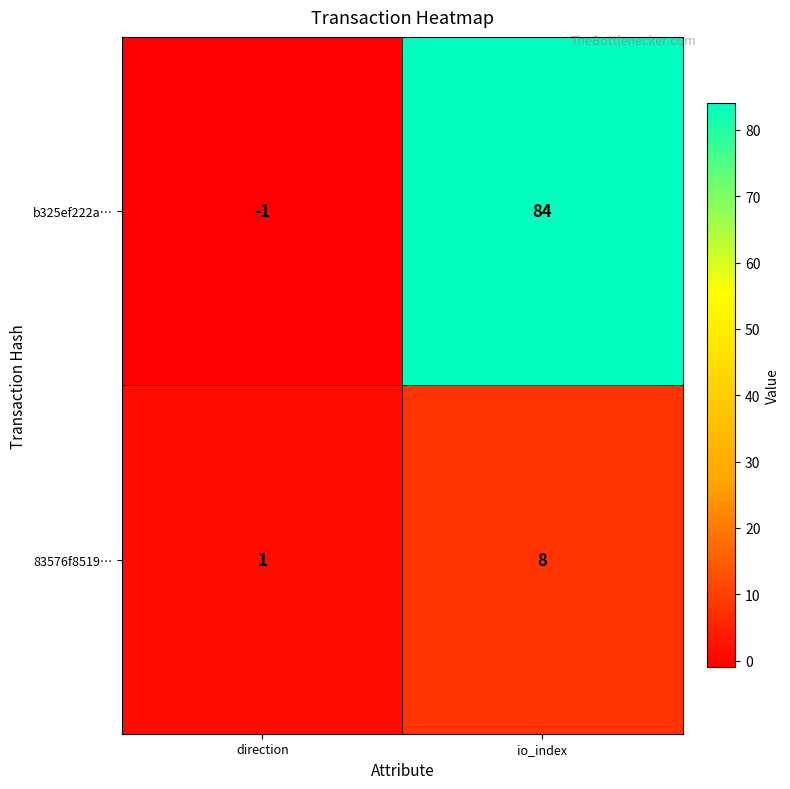

Rank the series by their average value, from highest to lowest.

b325ef222a…, 83576f8519…